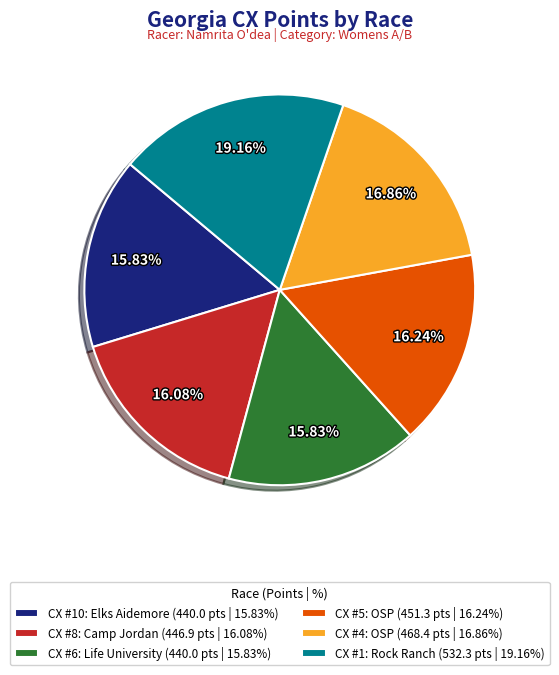

Approximately how many times larger is the value at CX #6: Life University (440.0 pts | 15.83%) compared to CX #5: OSP (451.3 pts | 16.24%)?

1.0